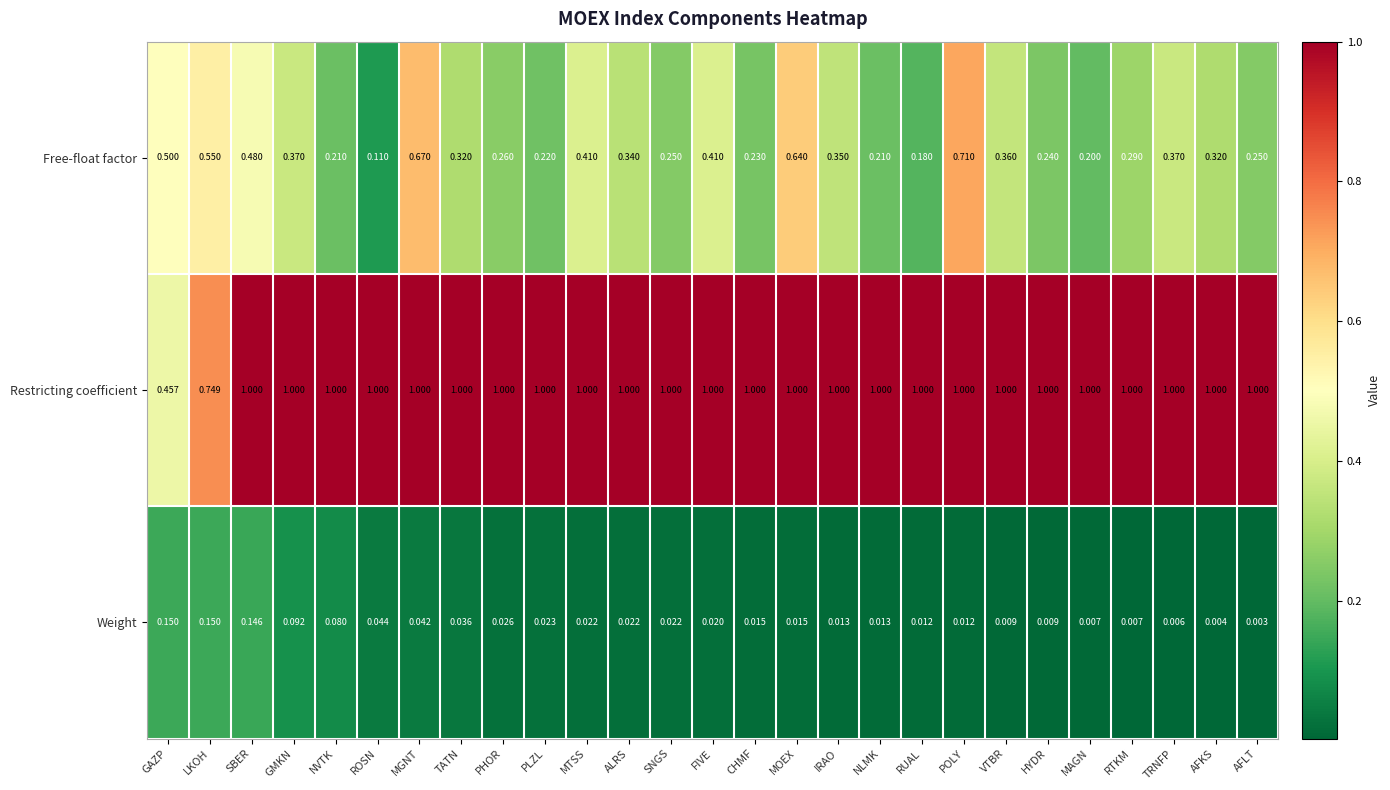

Which series has the largest total across all categories?

Restricting coefficient